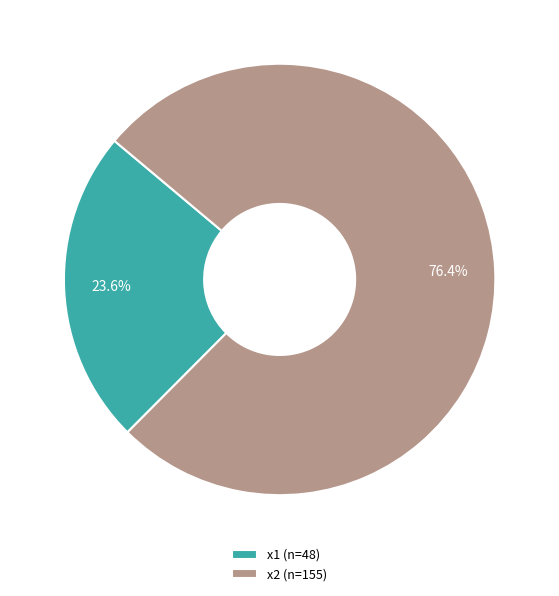

Does x2 represent more than half of the total?

Yes